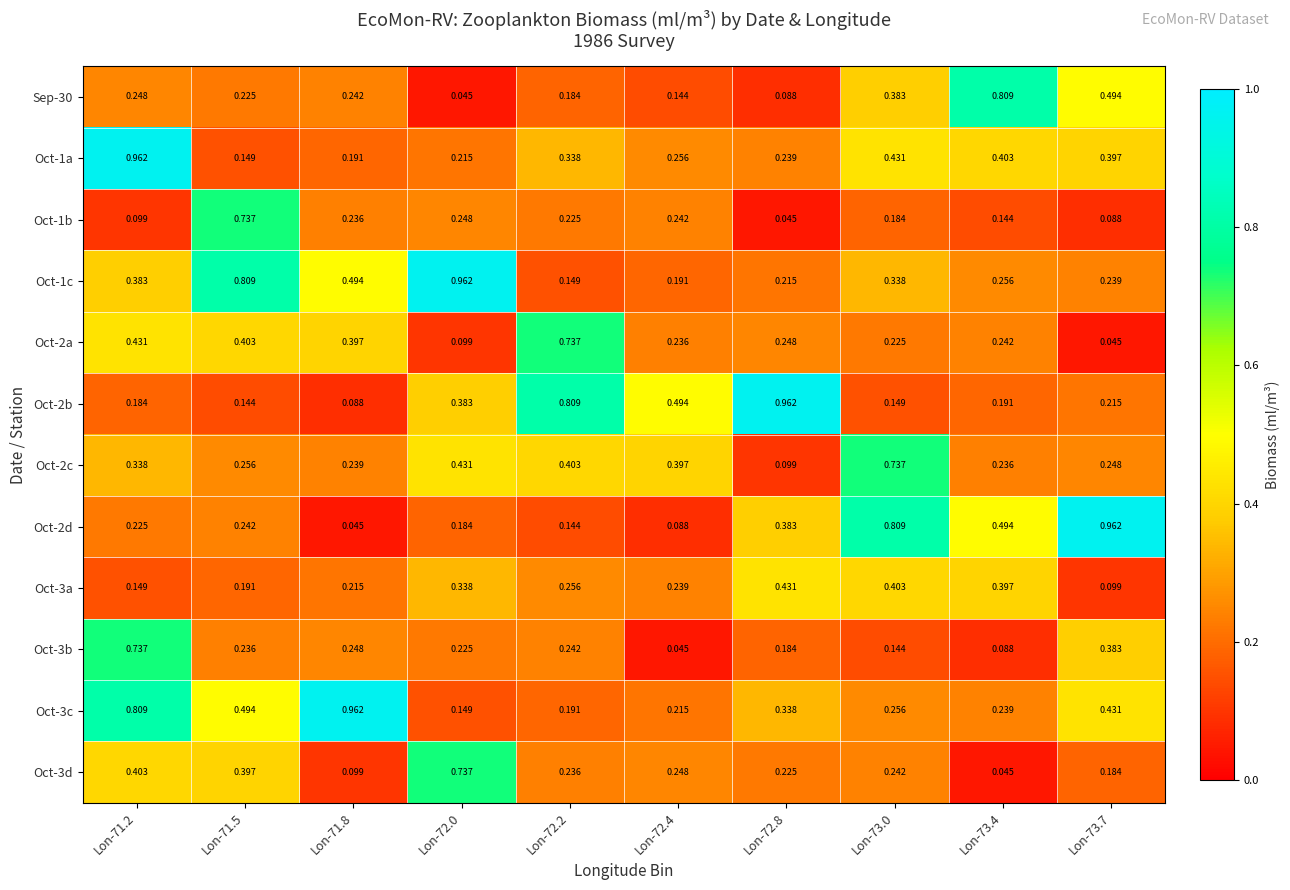

Which category has the highest value across all series?

Lon-71.2